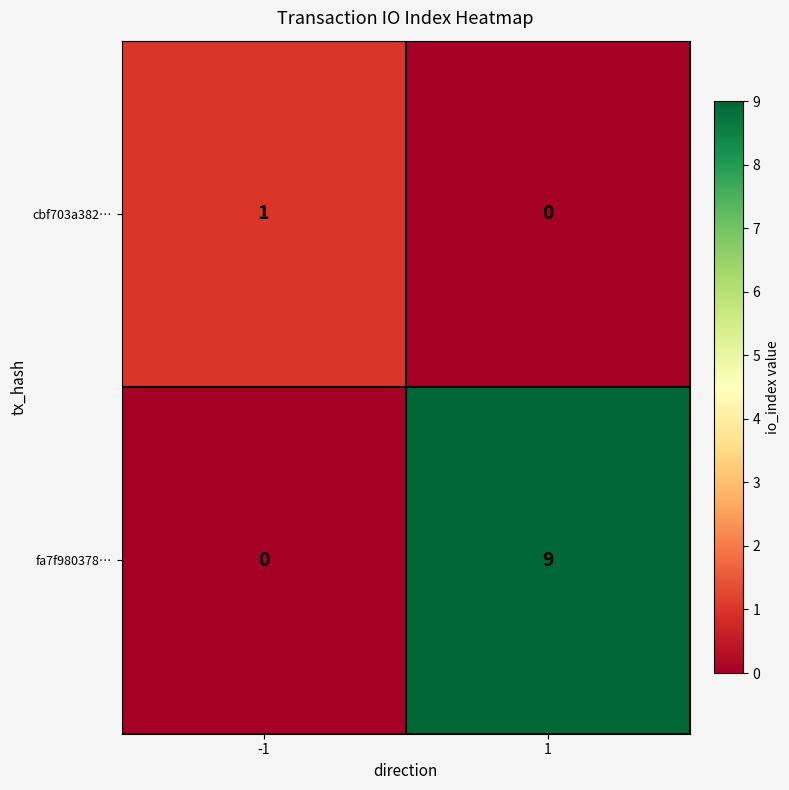

What is the spread (max minus min) of values at 1?

9